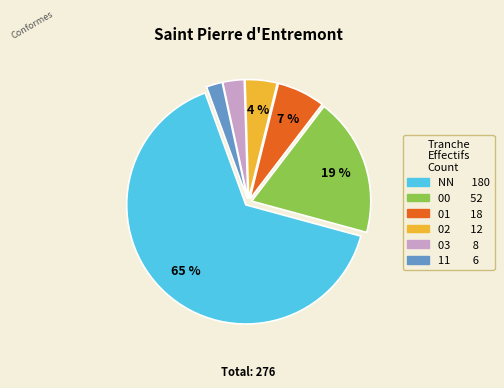

How many slices are in this pie chart?

6